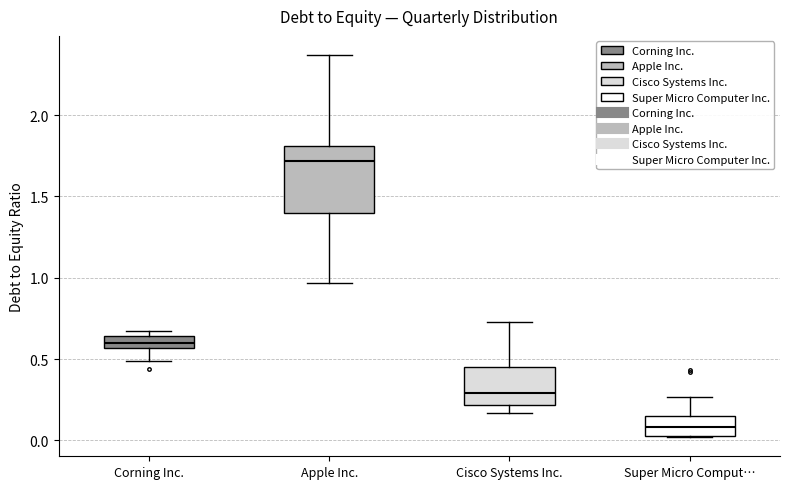

Where is the upper edge of the box for Corning Inc. on the y-axis? The values are not printed on the chart, so give them approximately, as read against the axis.

0.65